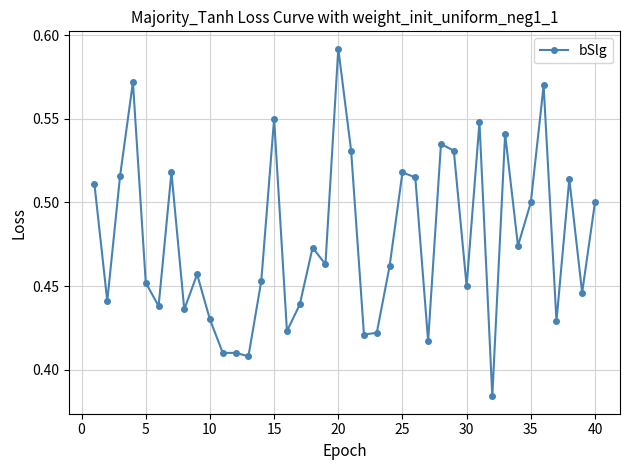

Count the values in the range 0 to 1.

40